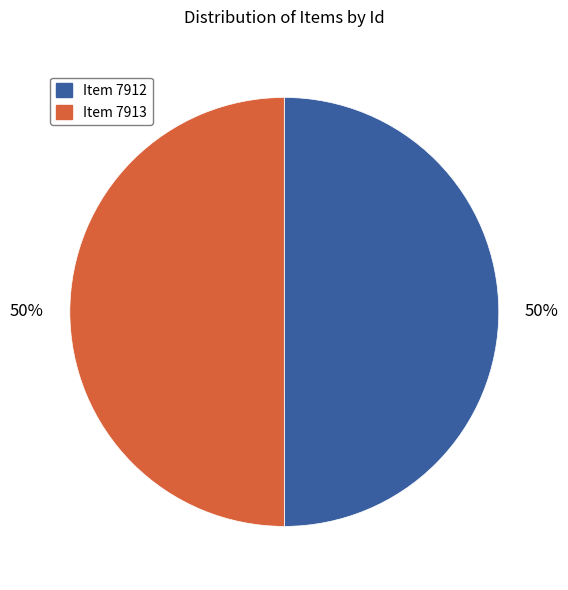

What is the ratio of the value at Item 7913 to the value at Item 7912?

1.0